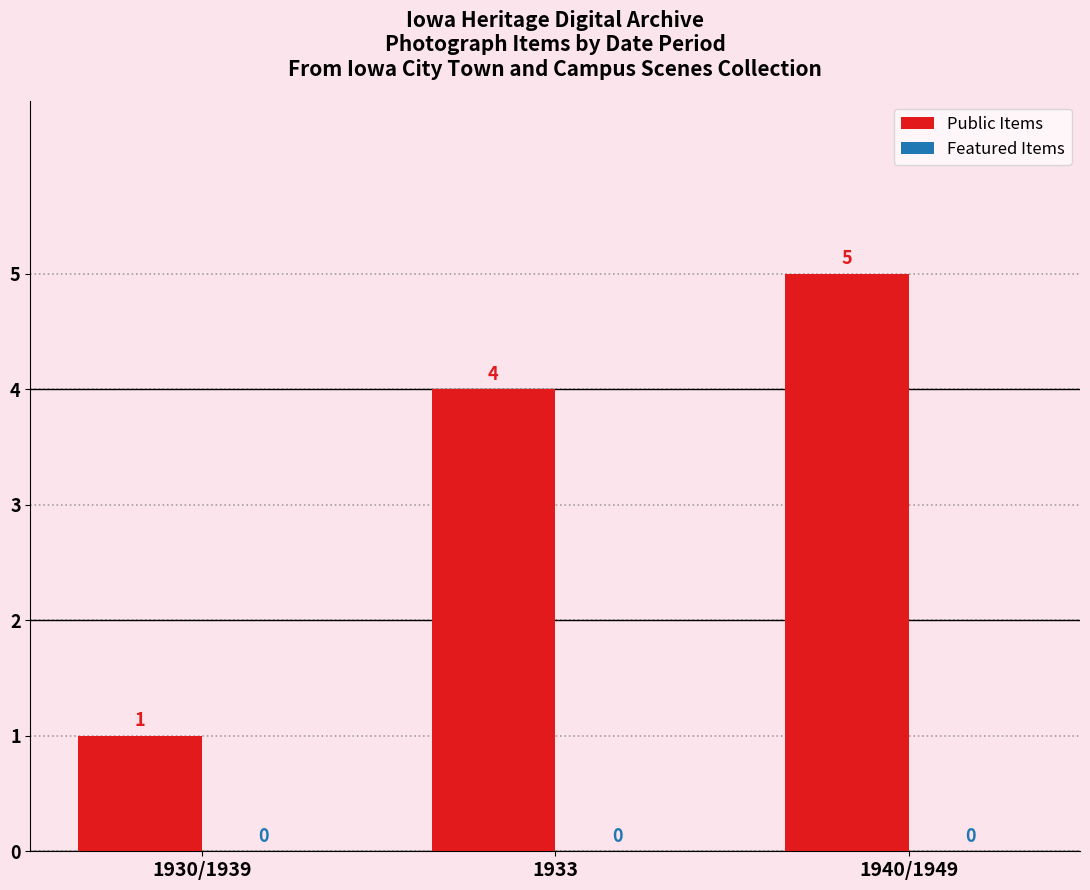

Reading left to right, transcribe all the data shown in this chart.

1	4	5